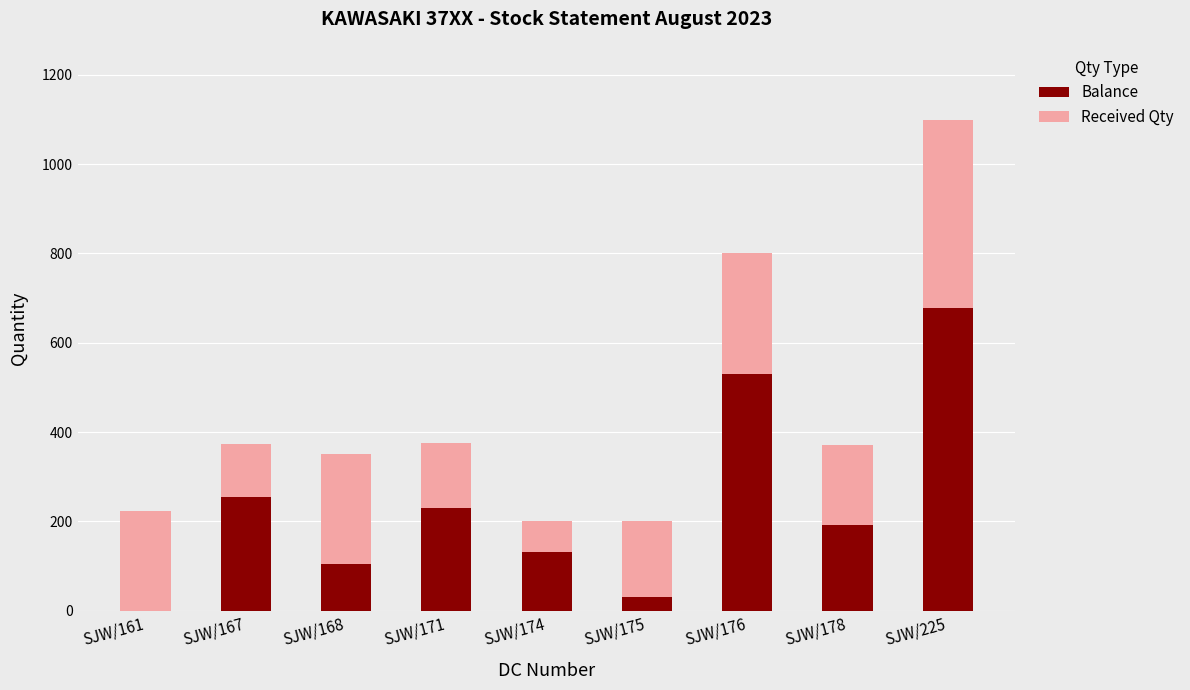

At which label does Balance reach its peak?

SJW/225